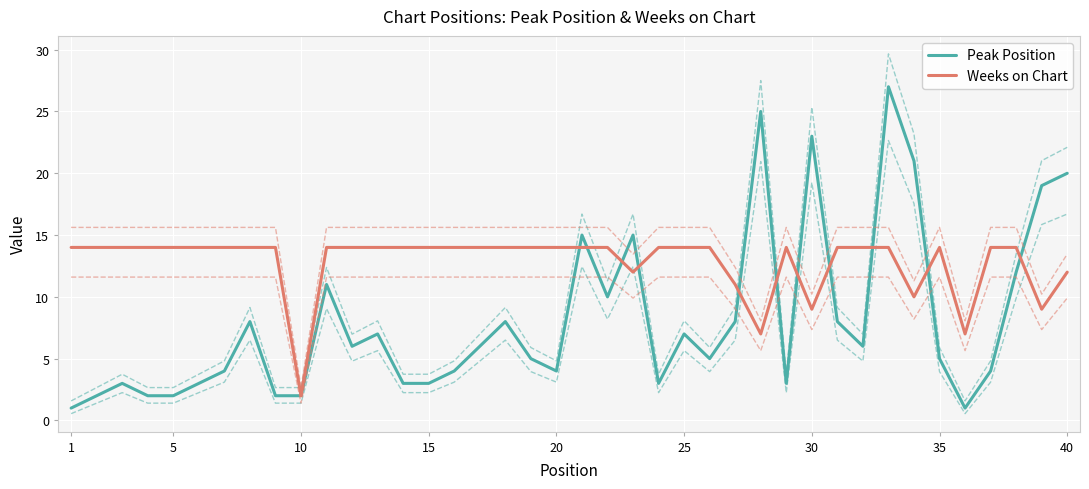

True or false: Peak Position has more than 2 interior local peaks.

True